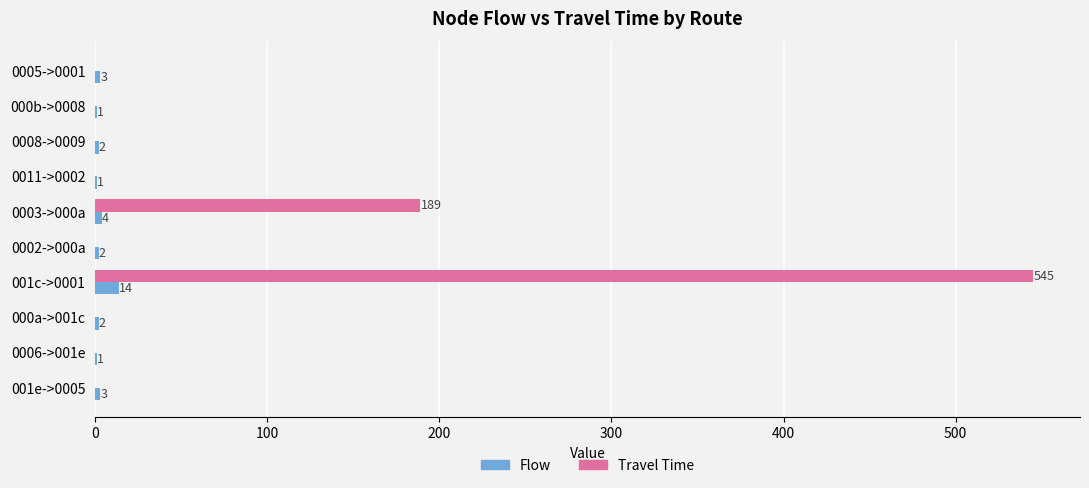

What is the sum of the Flow values at 0011->0002 and 0003->000a?

5